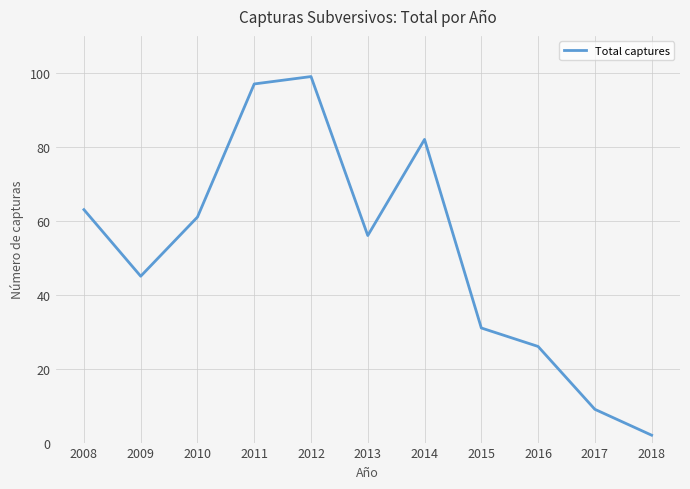

What is the smallest value displayed?

2